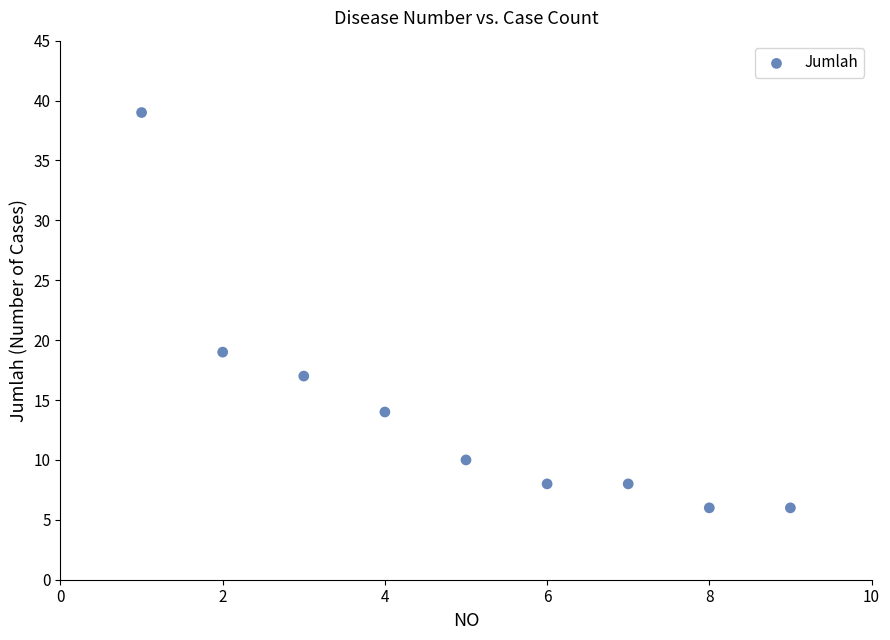

What Y value in the scatter plot is closest to 22?

19